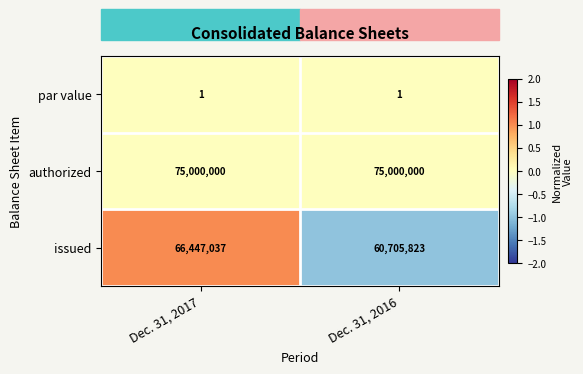

What is the greatest value displayed?

75000000